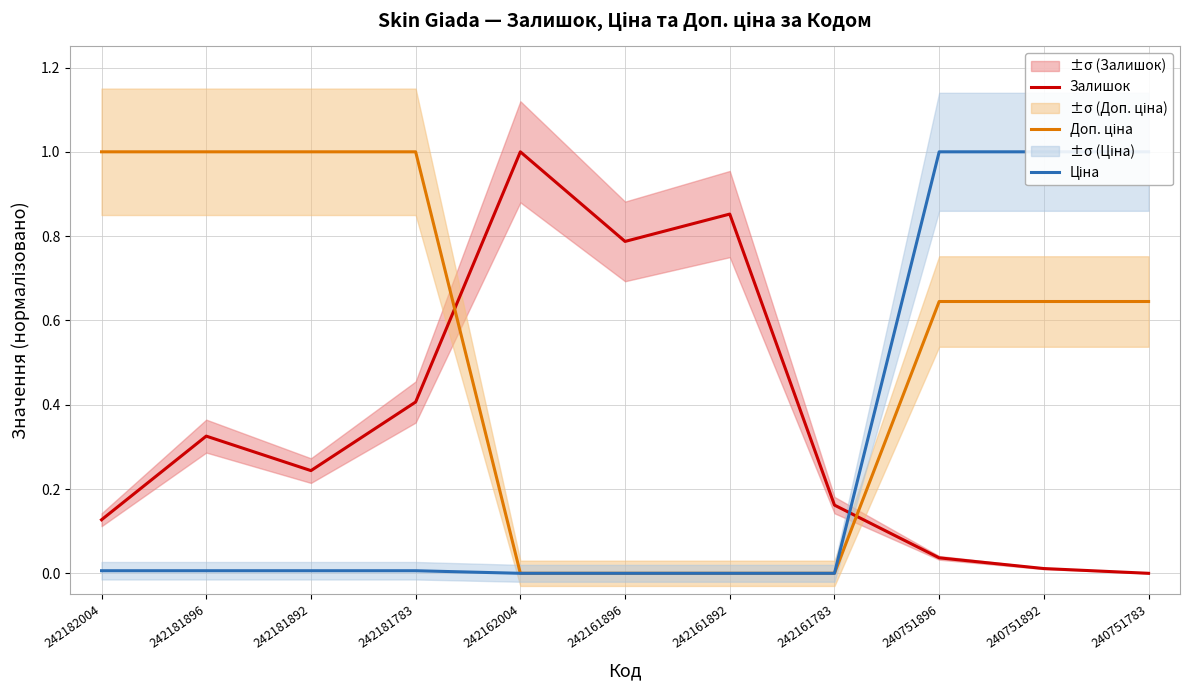

List the labels in order of Залишок value, smallest first.

240751783, 240751892, 240751896, 242182004, 242161783, 242181892, 242181896, 242181783, 242161896, 242161892, 242162004